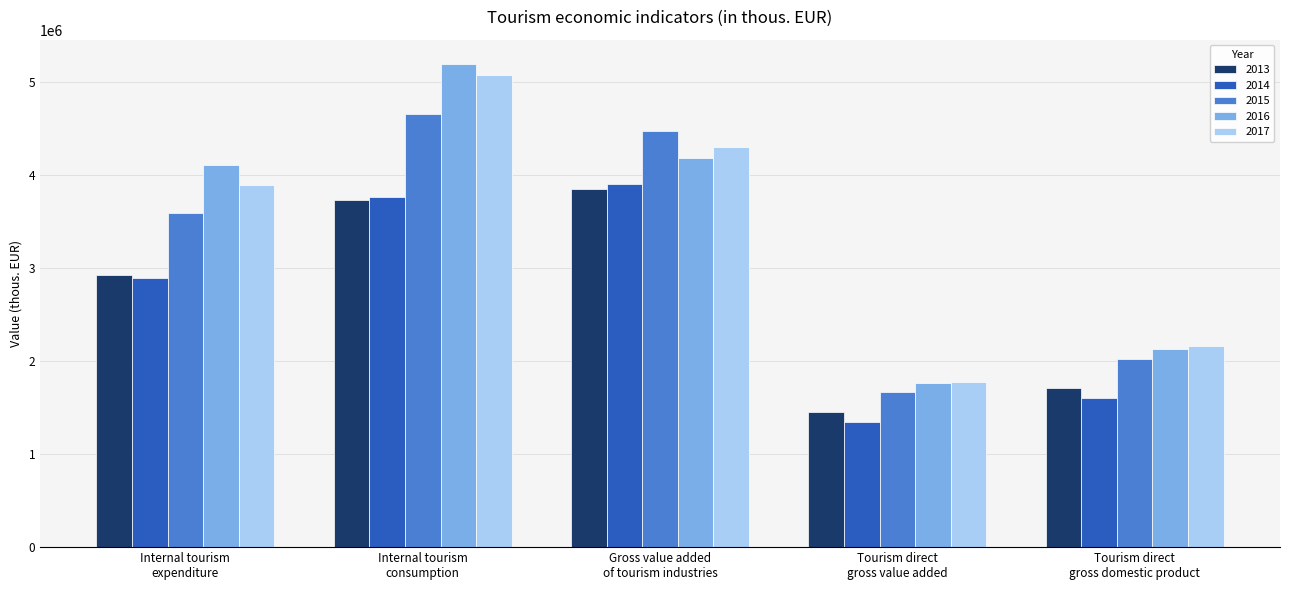

Count the number of categories in the chart.

5